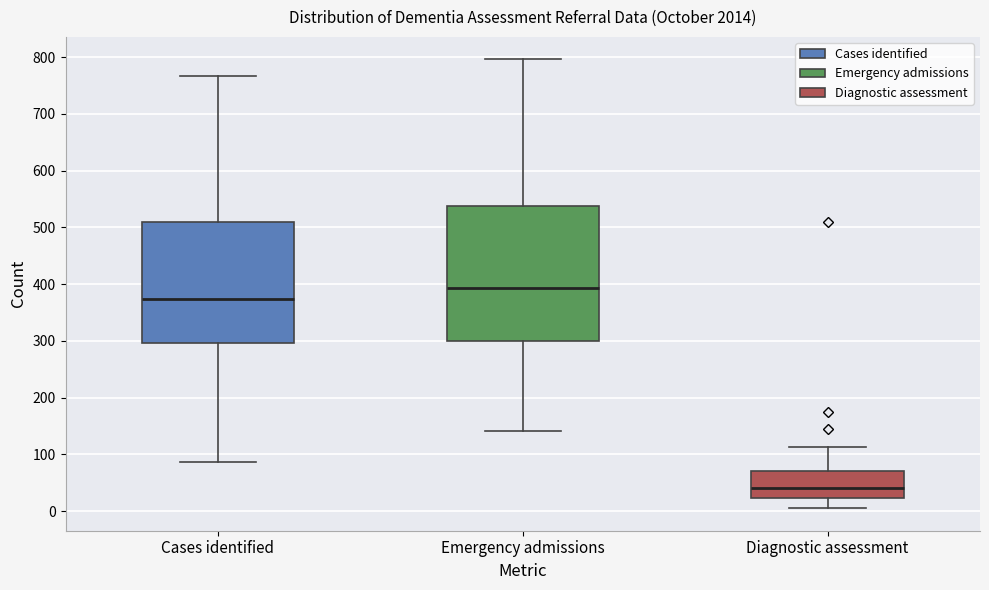

Where does the median line of the box for Cases identified sit on the y-axis? The values are not printed on the chart, so give them approximately, as read against the axis.

370